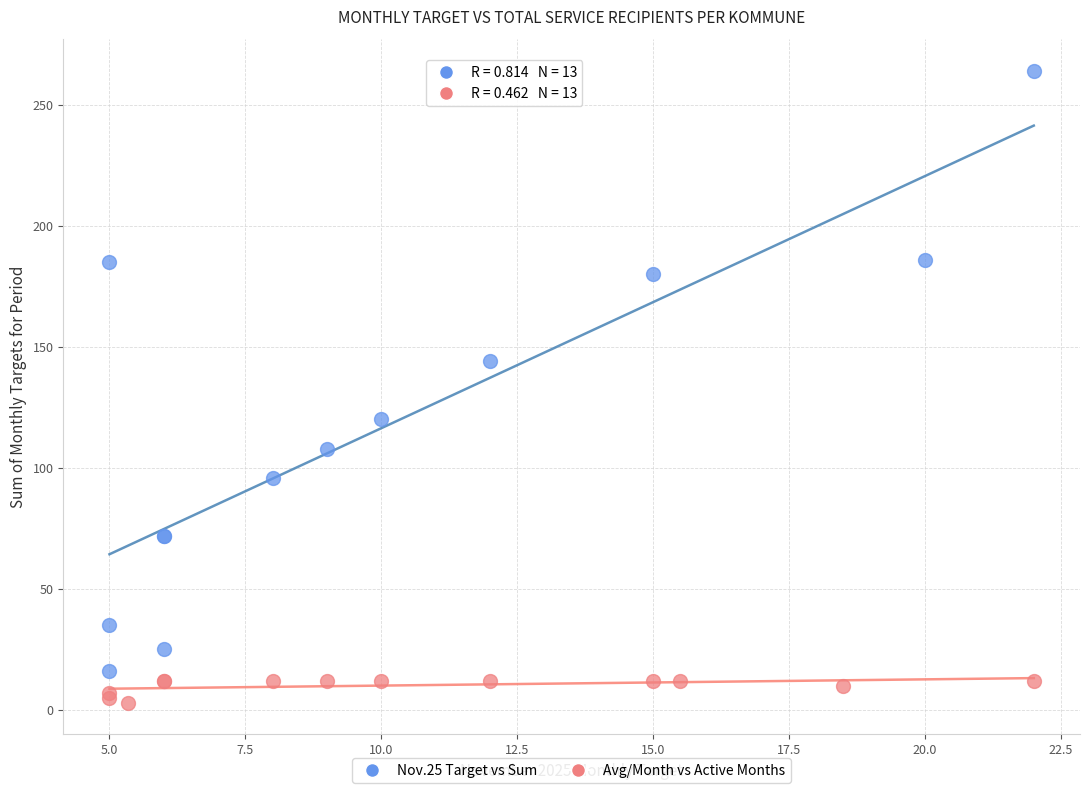

Which series contains the lowest Y value?

Avg/Month vs Active Months